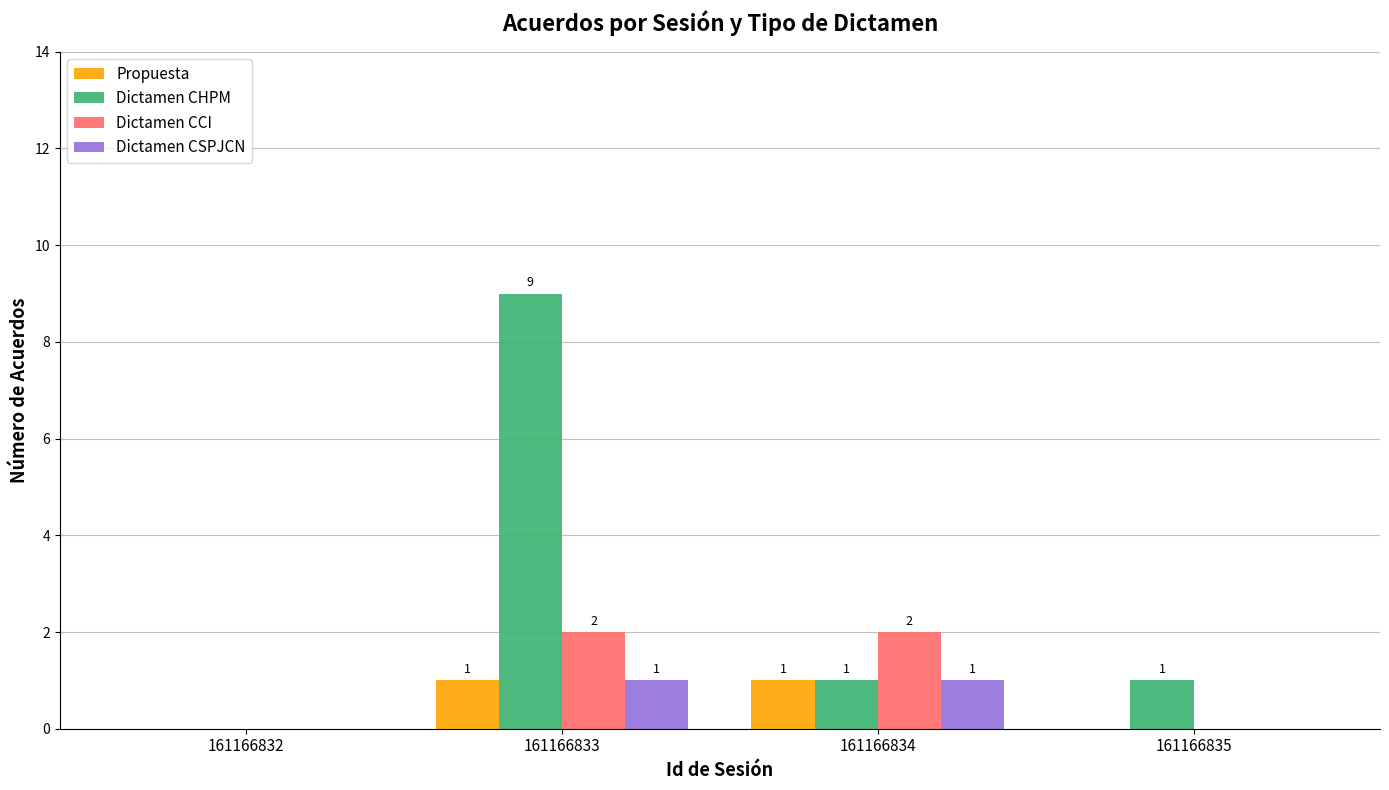

Between 161166834 and 161166835, which series saw the biggest shift?

Dictamen CCI